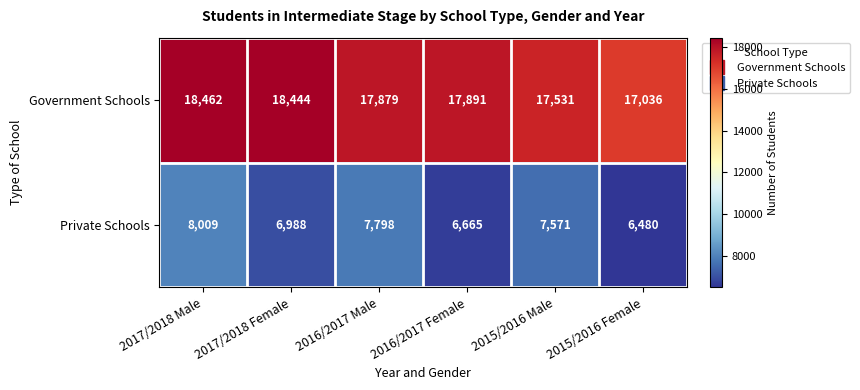

At which label does Private Schools first exceed 7571?

2017/2018 Male